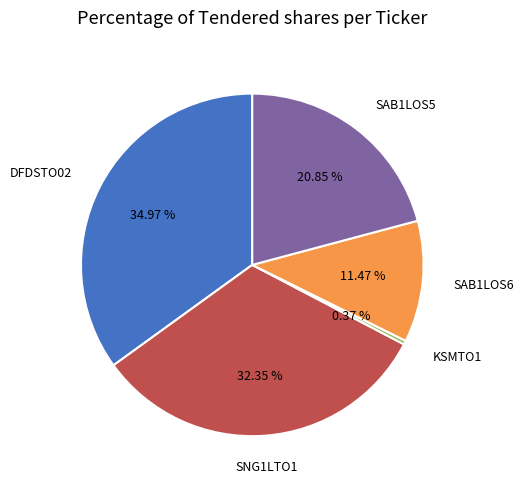

What percentage is the DFDSTO02 slice, to the nearest percent?

35%